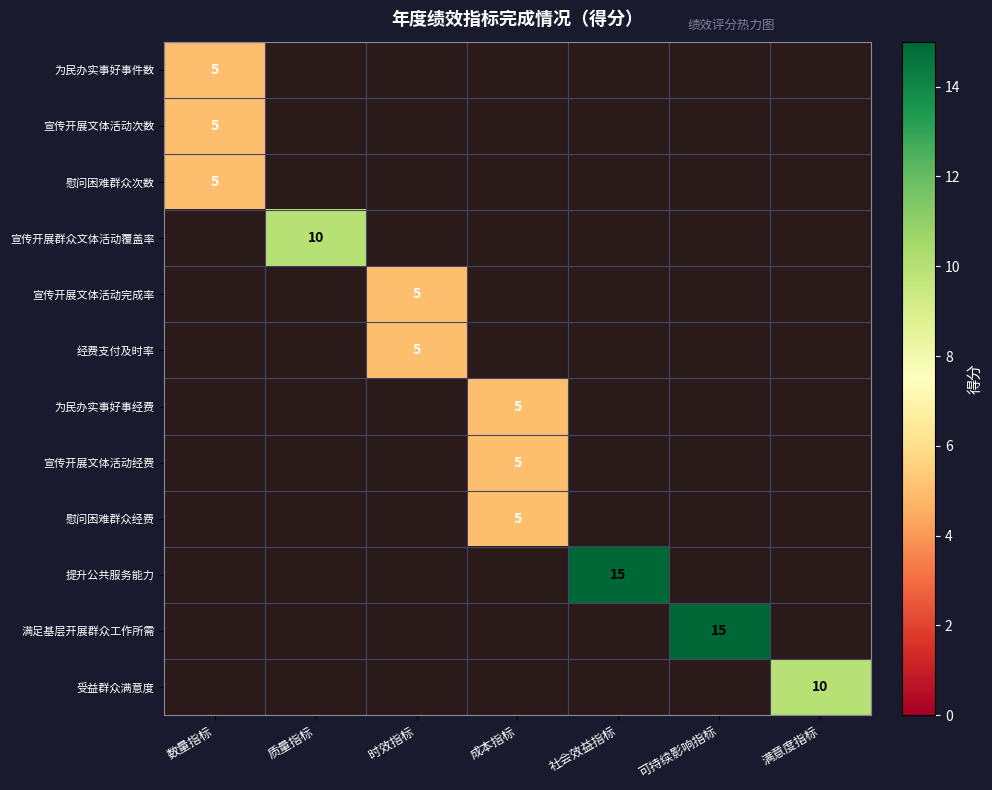

At how many categories does at least one series exceed 5?

4